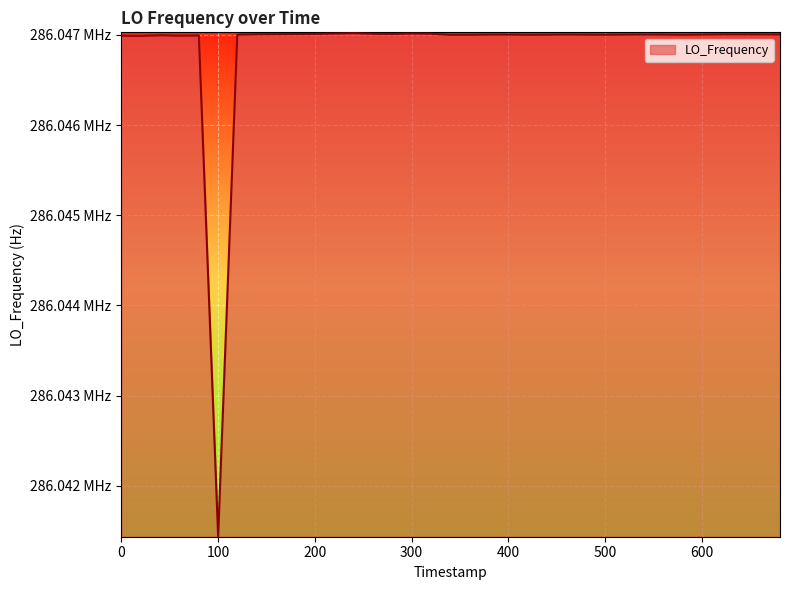

Does the chart display data point markers on the line(s)?

No